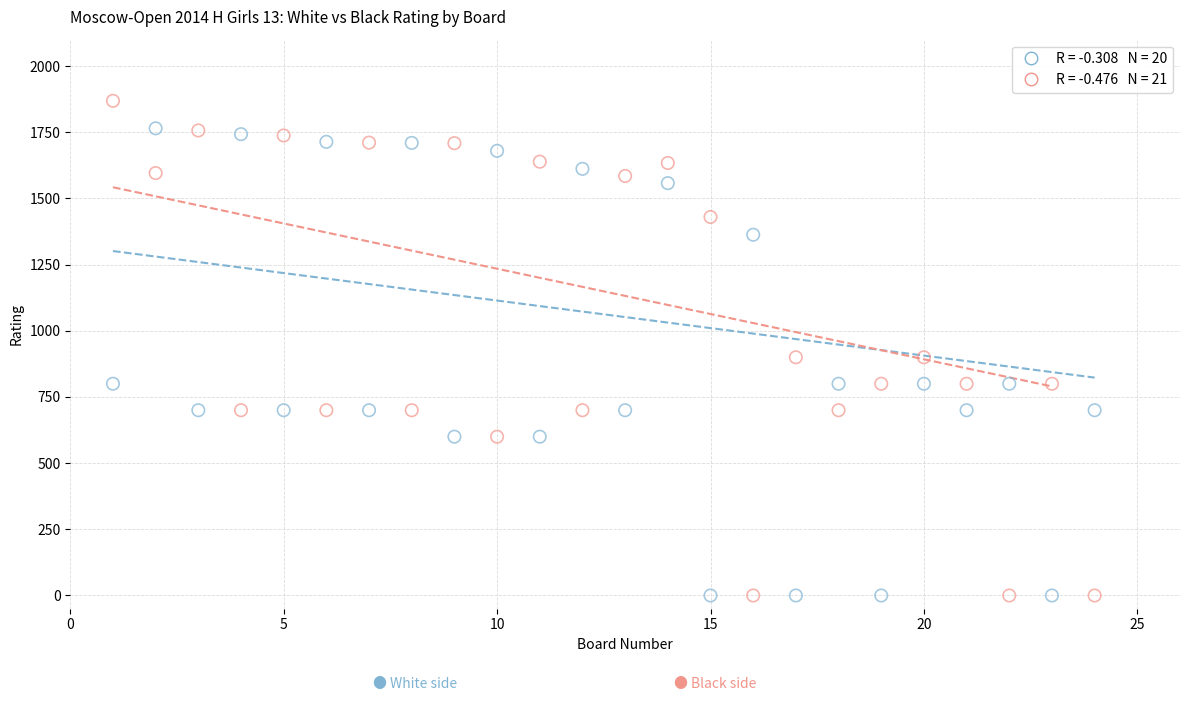

Across all data points, what is the range of X values (max minus min)?

23